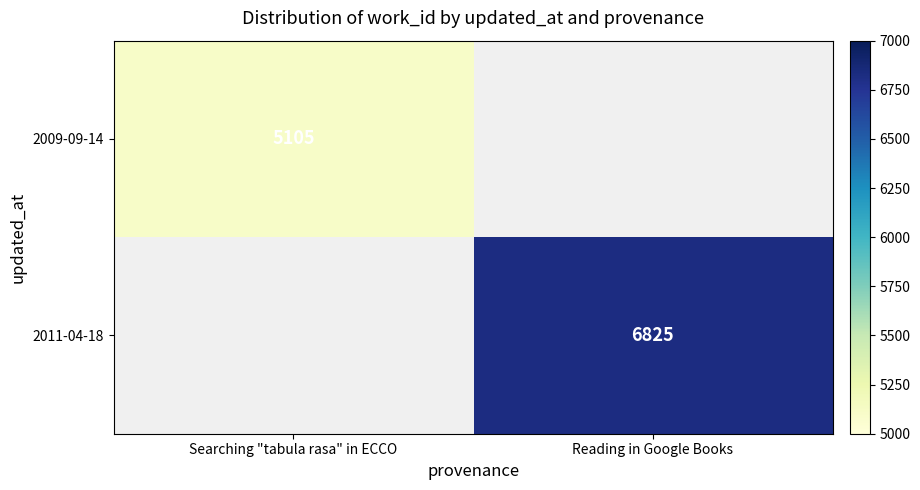

The value of 2011-04-18 at Reading in Google Books is 2307. True or false?

False